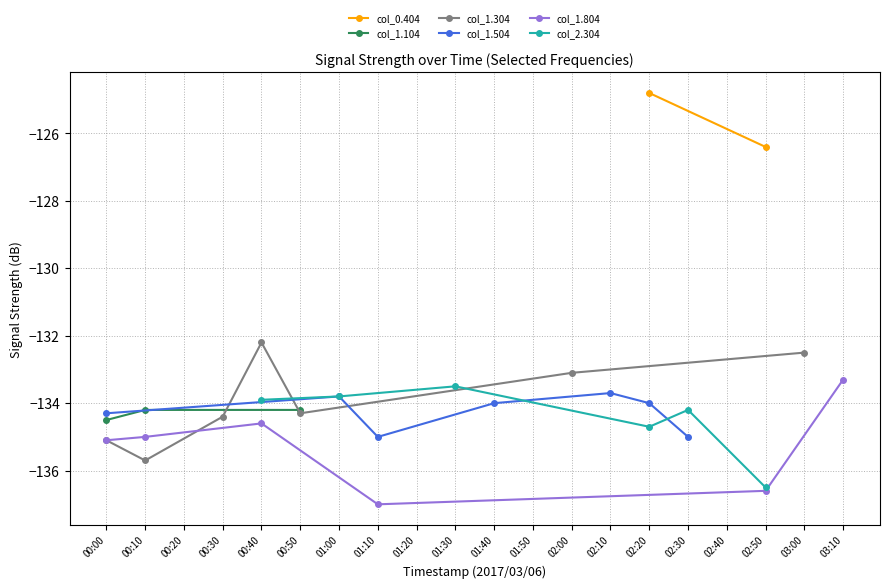

Is it true that 1.804 equals -220.2 at 2017/03/06 03:40?

False